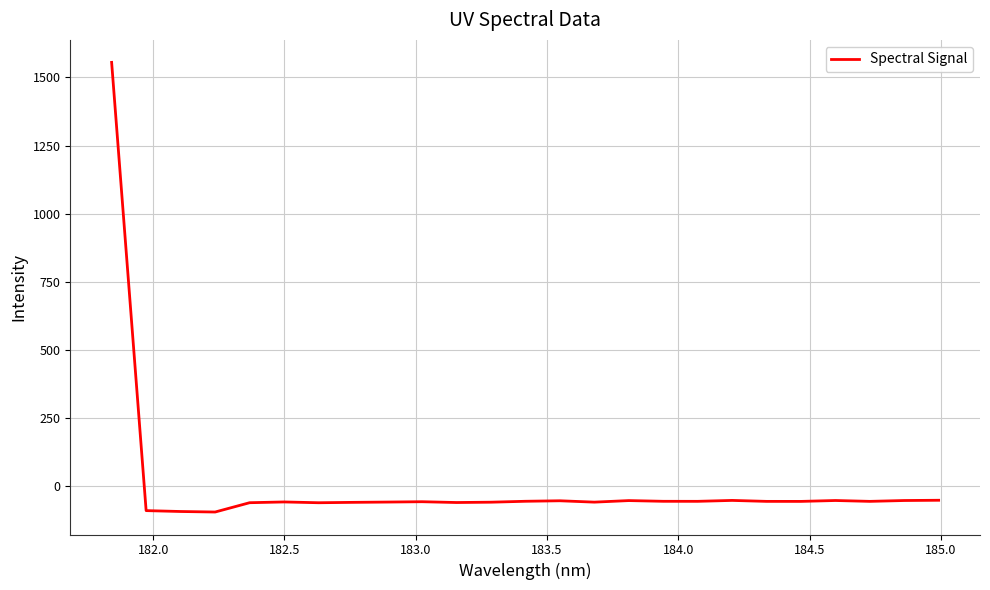

What is the smallest value displayed?

-95.1